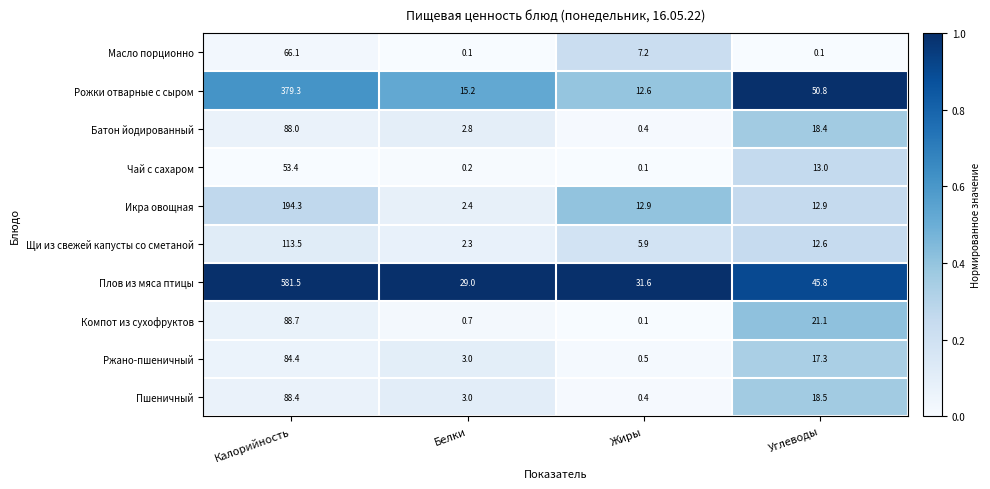

What is the spread (max minus min) of values at Углеводы?

50.7